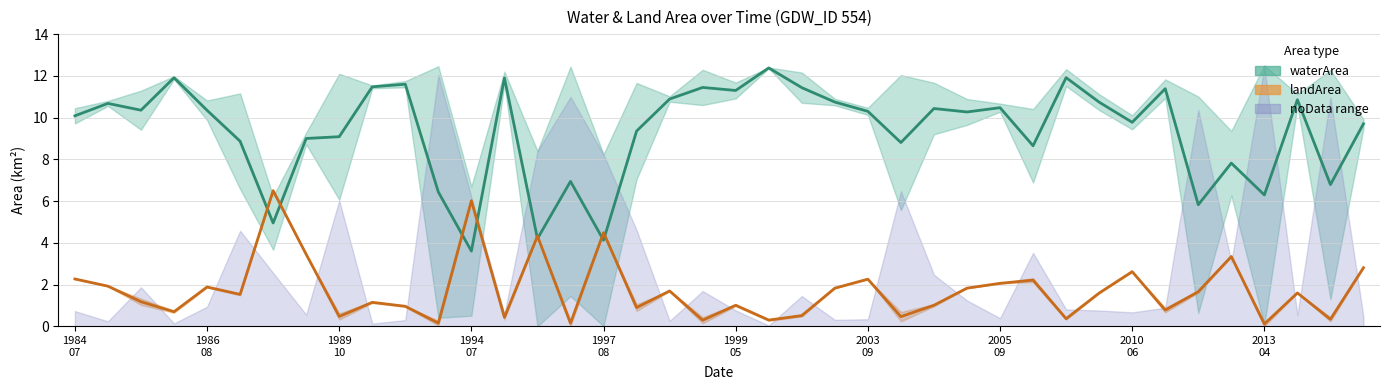

How many interior local peaks does the waterArea (mid) series have?

13